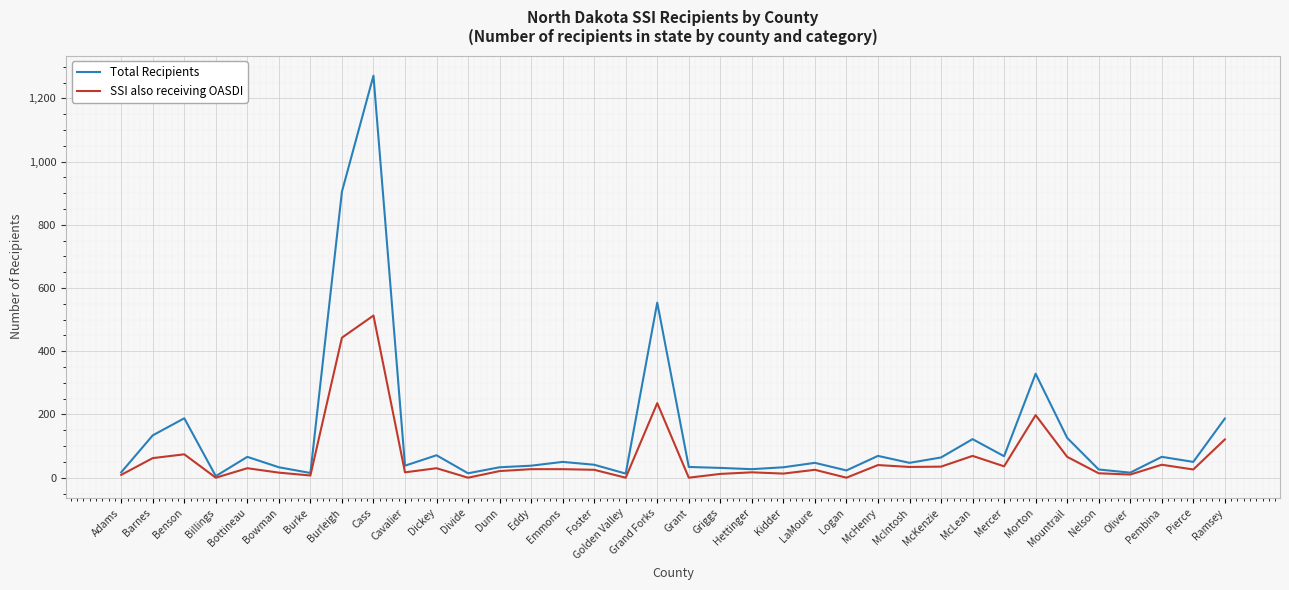

Which series has the largest range (max minus min)?

Total Recipients